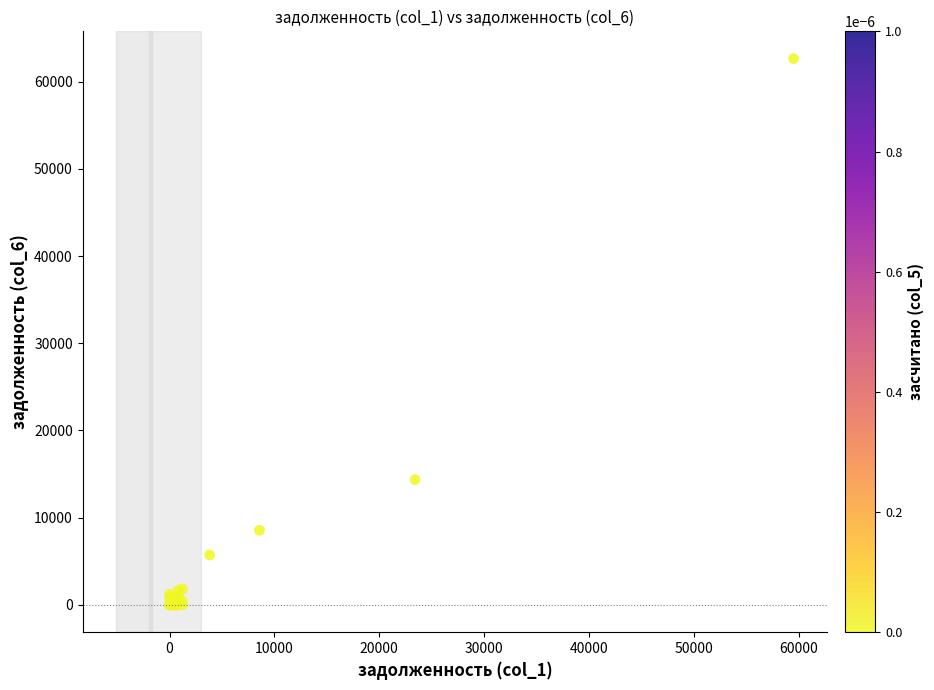

What Y value in the scatter plot is closest to 31316?

14353.6